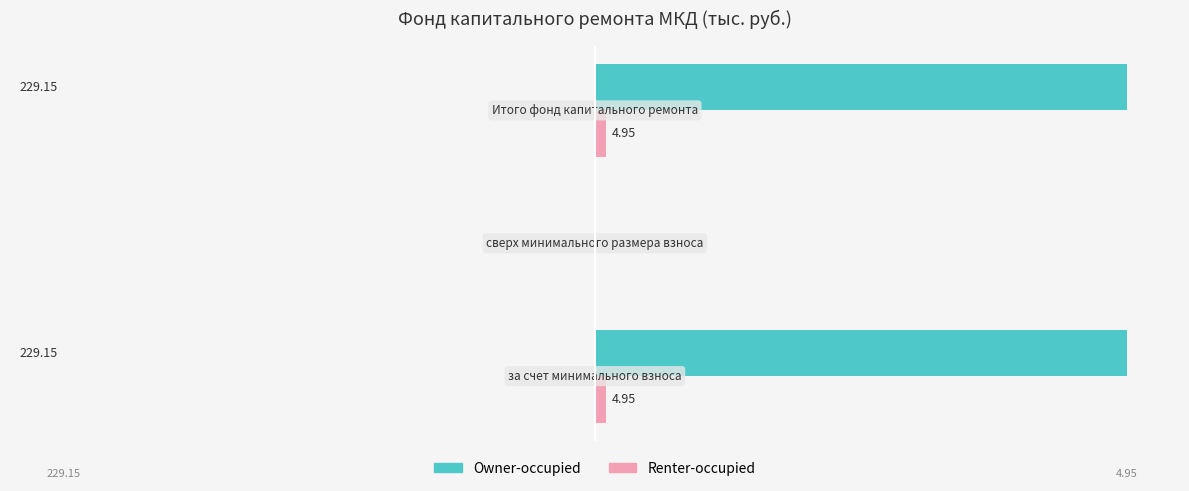

How many series are shown in this chart?

2